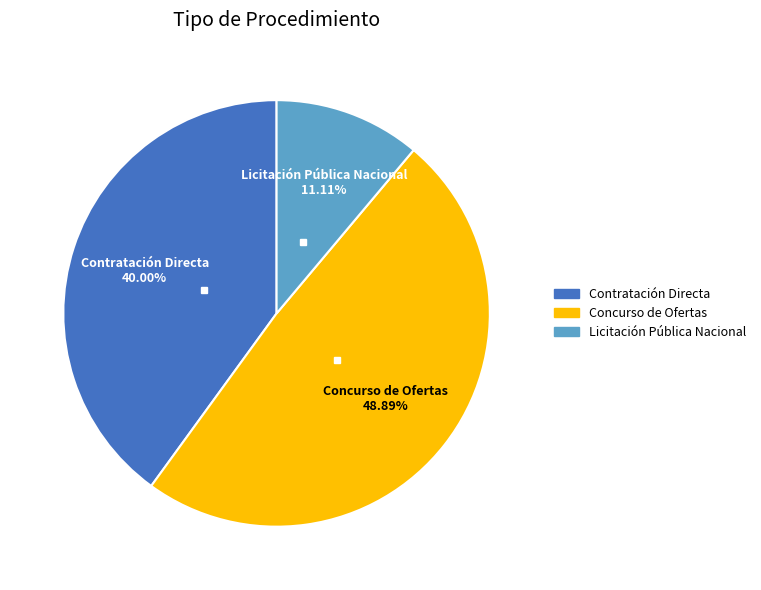

Rank the categories by value from highest to lowest.

Concurso de Ofertas, Contratación Directa, Licitación Pública Nacional